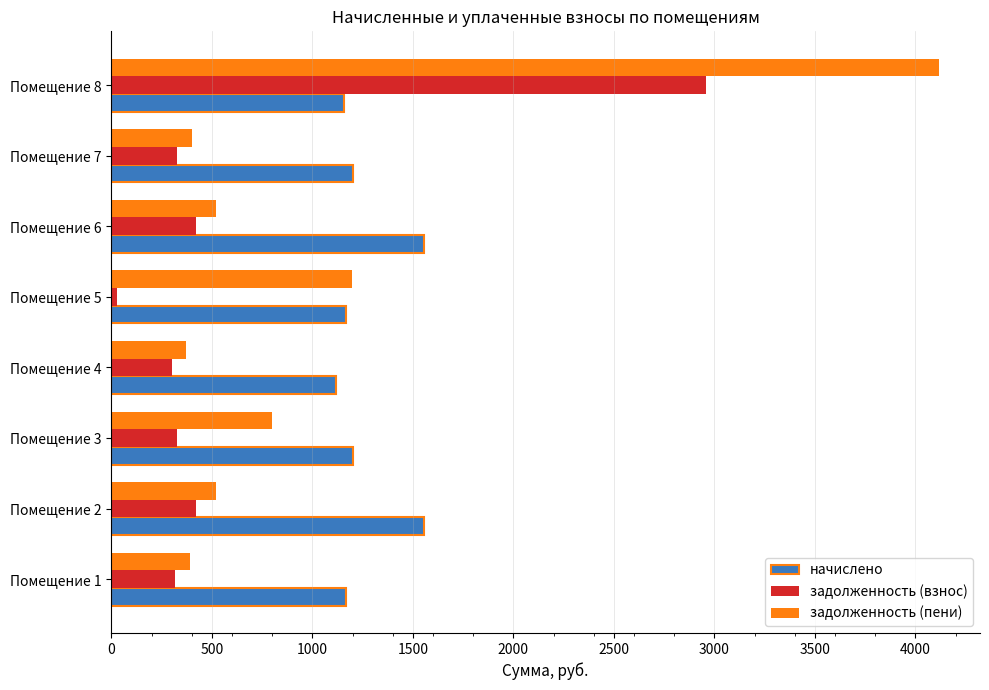

At which label does начислено reach its minimum?

Помещение 4